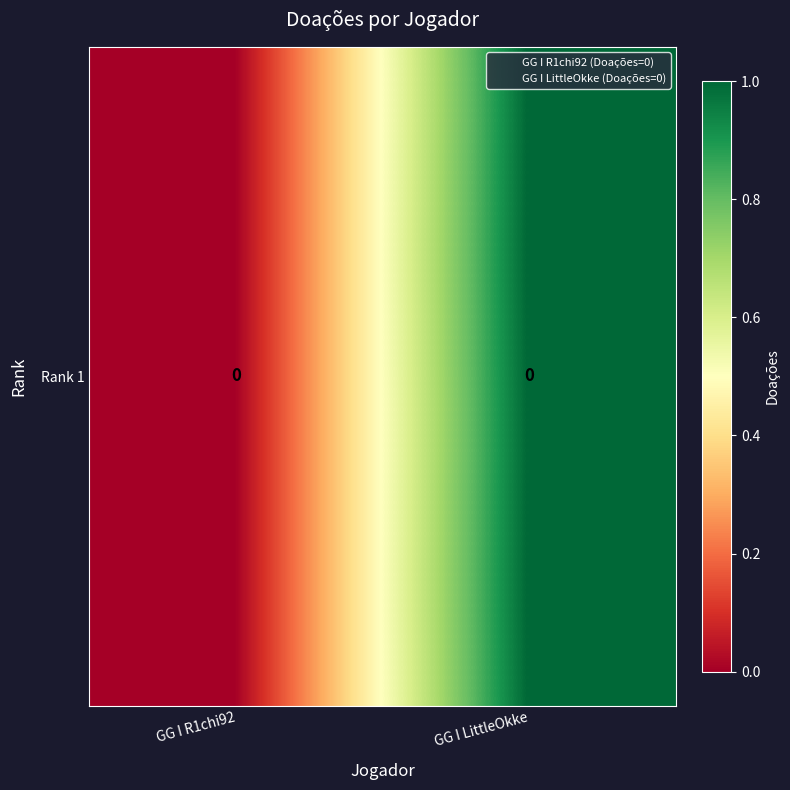

Between GG I R1chi92 and GG I LittleOkke, which is larger?

GG I LittleOkke